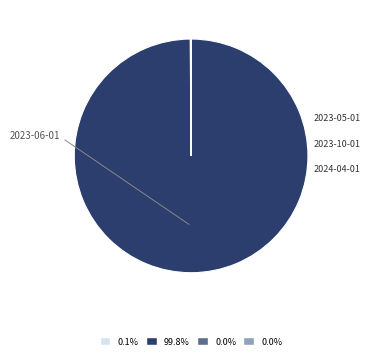

What is the change in value from 2023-05-01 to 2024-04-01?

-16